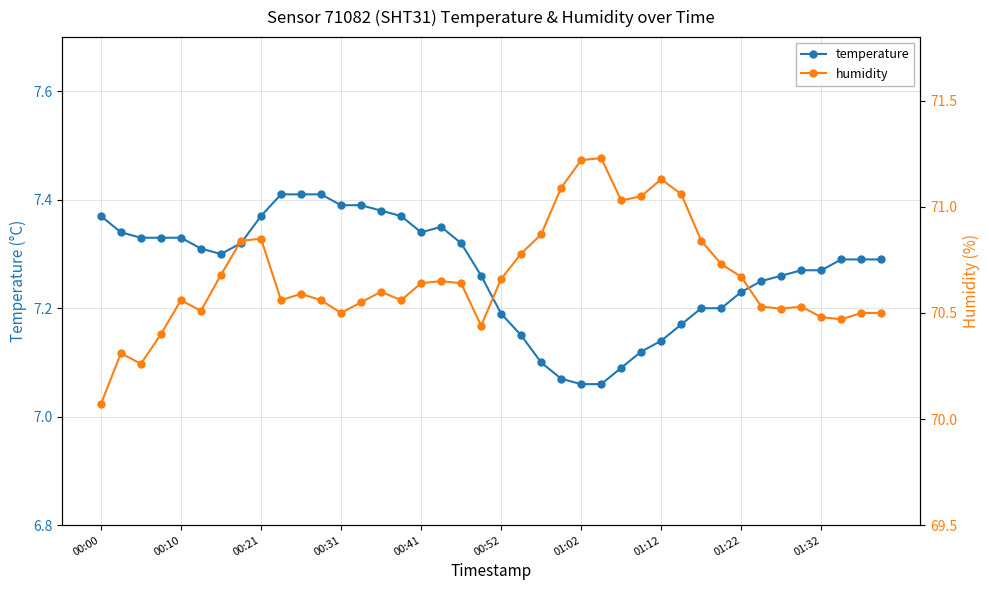

What are all the series names shown in the legend?

temperature, humidity